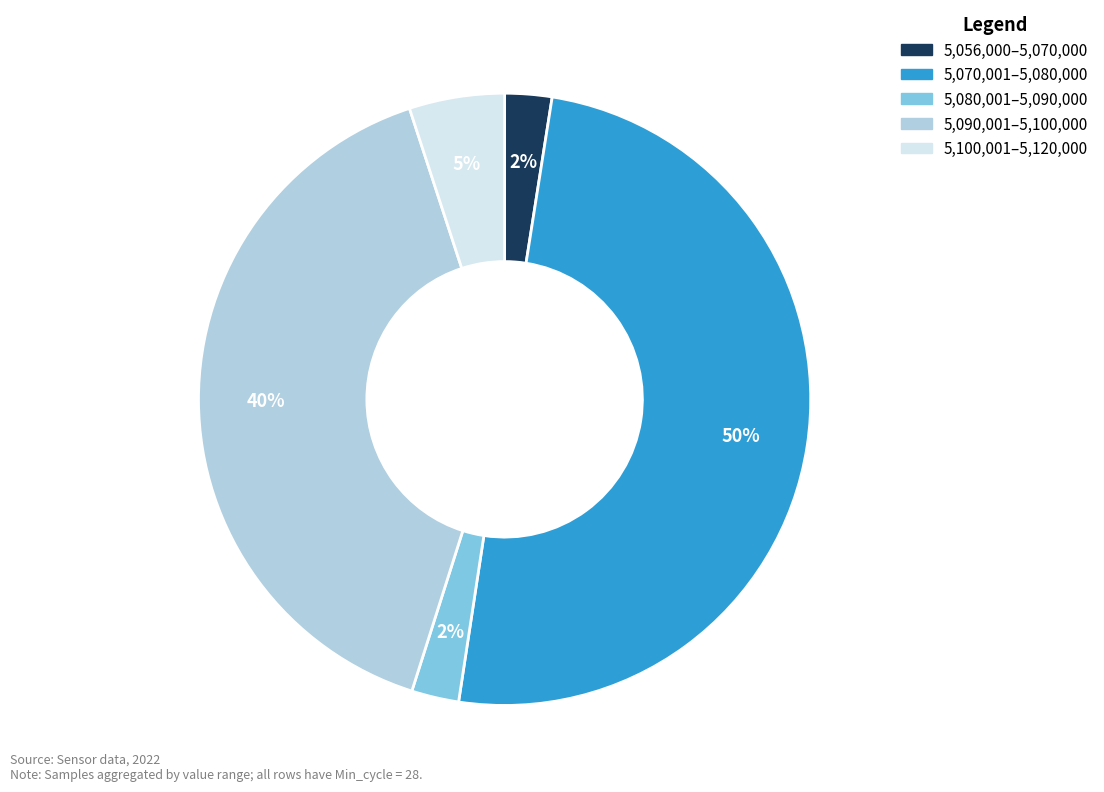

How many segments does this pie chart have?

5